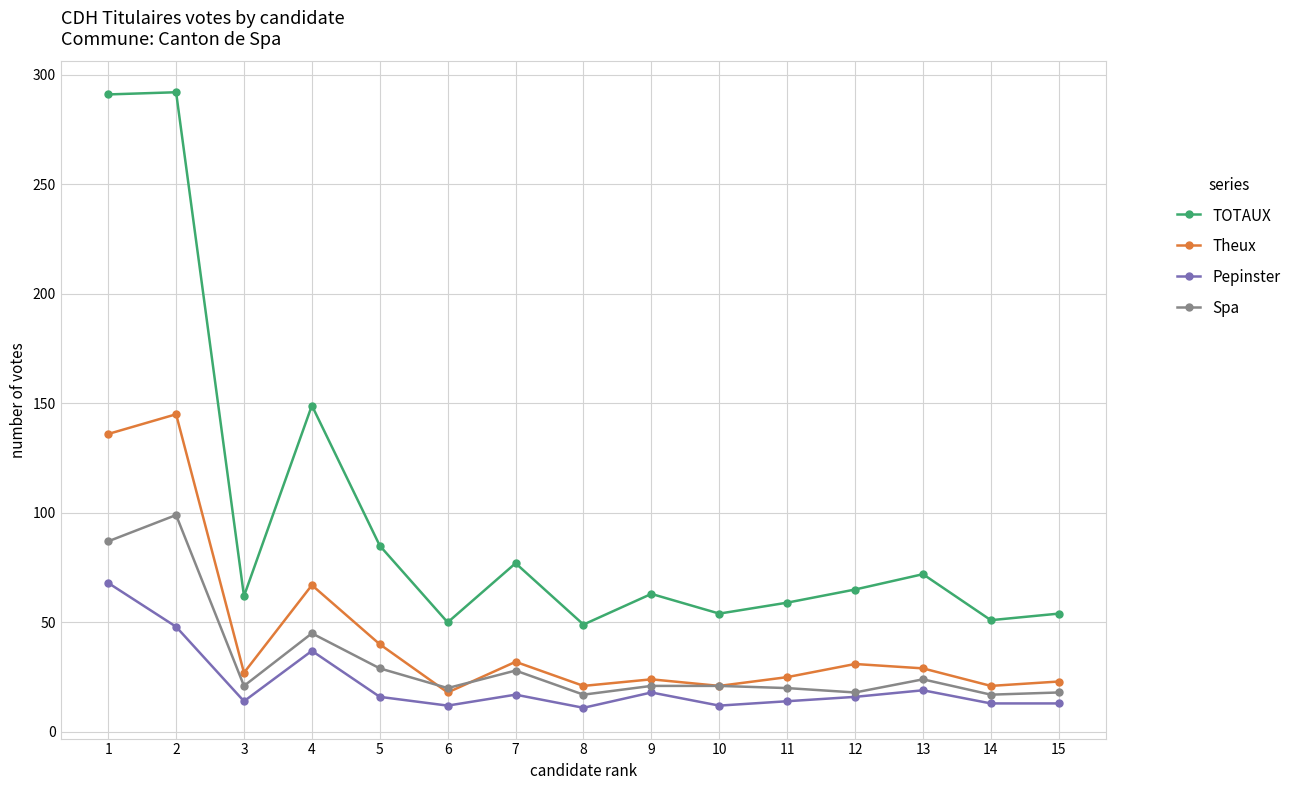

Is it true that Theux equals 67 at 4?

True